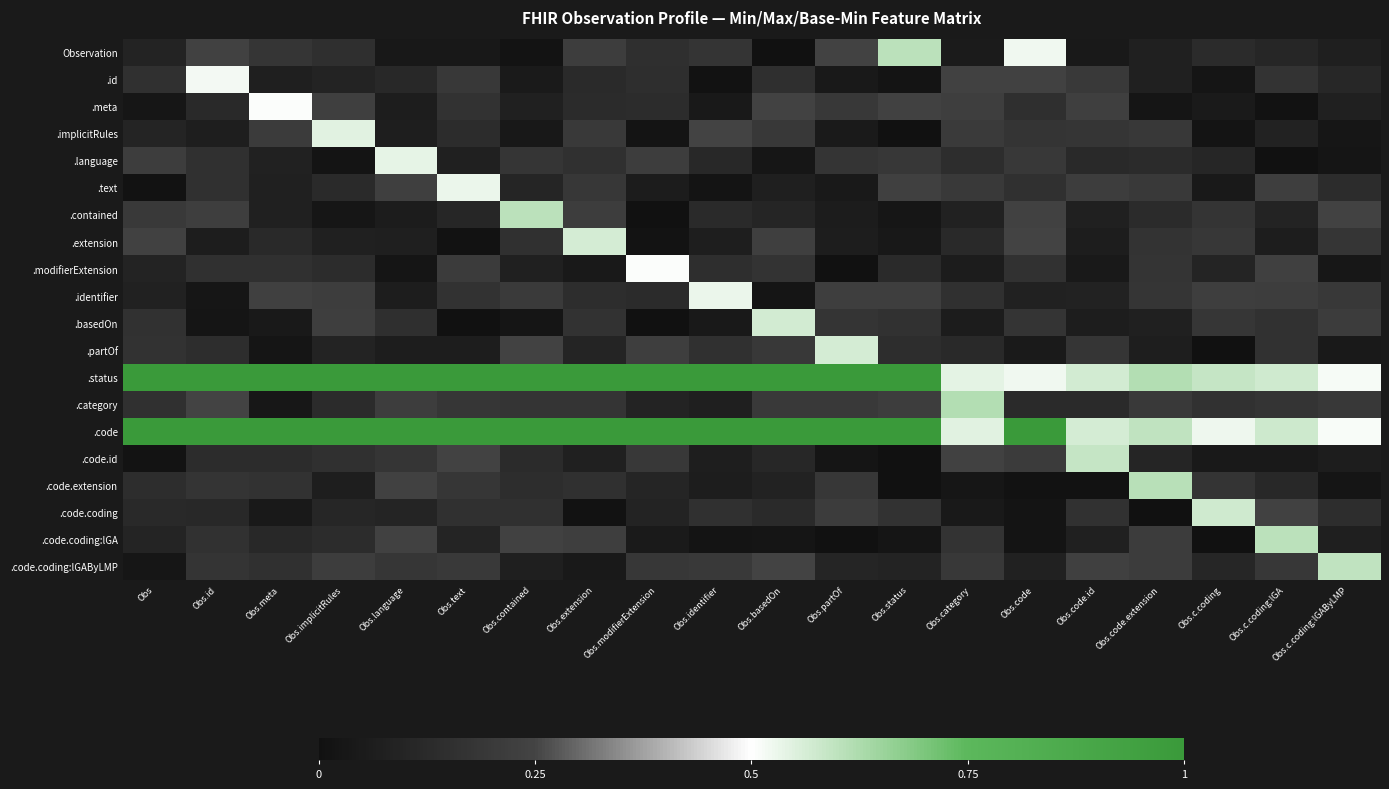

What is the total value across all series at Obs.code?

4.4